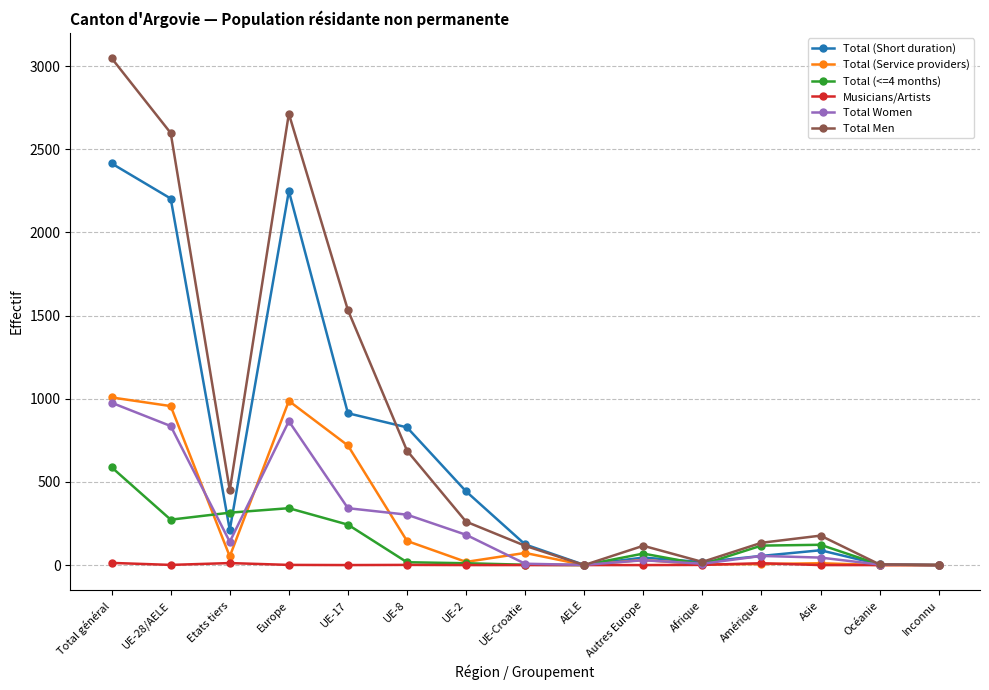

What is the sum of all Total (Short duration) values?

9599